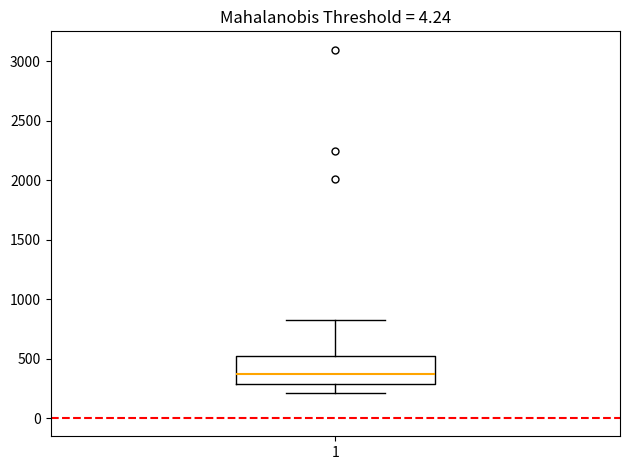

Where does the median line of the box at x = 1 sit on the y-axis? The values are not printed on the chart, so give them approximately, as read against the axis.

350